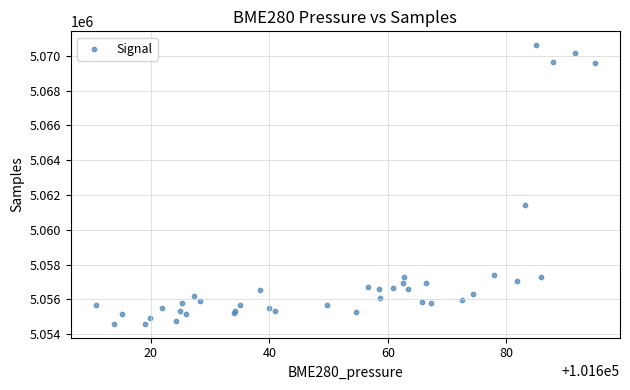

What Y value in the scatter plot is closest to 5062597?

5061419